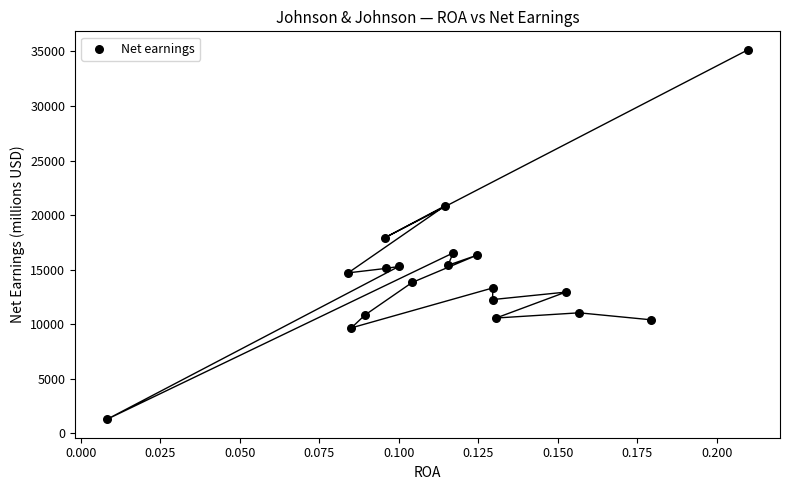

How many data points are displayed?

19